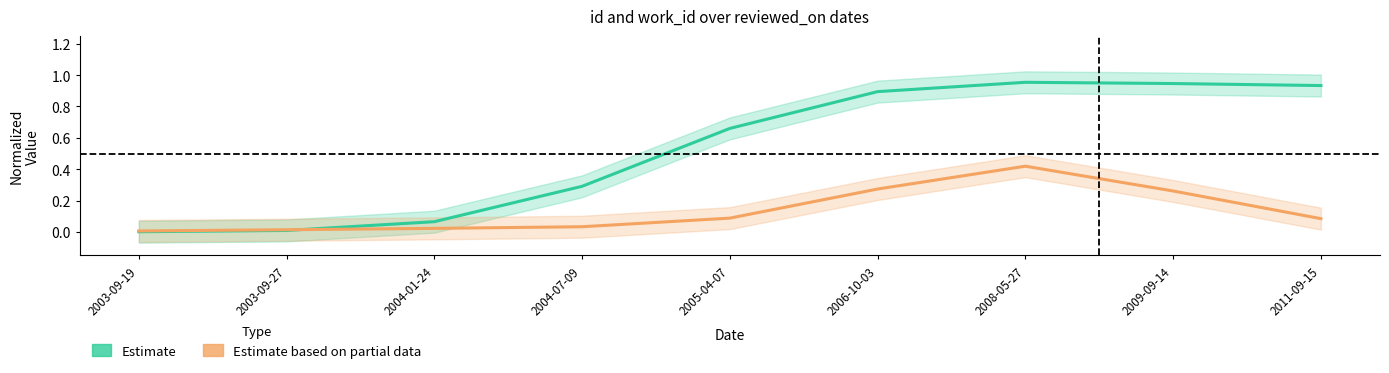

What is the label of the 9th point from the left?

2011-09-15